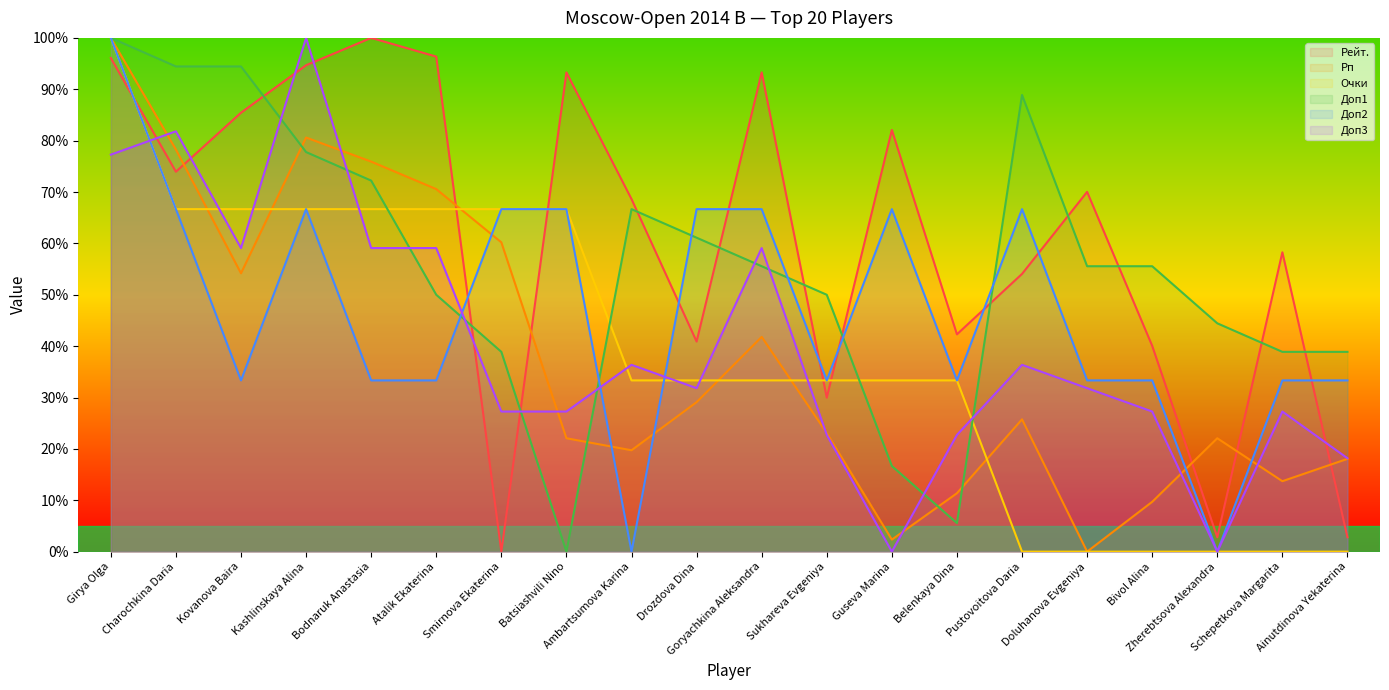

Reading left to right, extract all data points from this chart.

Рейт.: 96.1	73.9	85.4	94.7	100.0	96.4	0.0	93.3	68.6	40.9	93.3	30.0	82.1	42.3	54.1	70.0	40.1	2.8	58.3	2.8
Рп: 100.0	78.3	54.2	80.6	75.9	70.6	60.2	22.1	19.7	29.1	41.8	23.1	2.3	11.4	25.8	0.0	9.7	22.1	13.7	18.1
Очки: 100.0	66.7	66.7	66.7	66.7	66.7	66.7	66.7	33.3	33.3	33.3	33.3	33.3	33.3	0.0	0.0	0.0	0.0	0.0	0.0
Доп1: 100.0	94.4	94.4	77.8	72.2	50.0	38.9	0.0	66.7	61.1	55.6	50.0	16.7	5.6	88.9	55.6	55.6	44.4	38.9	38.9
Доп2: 100.0	66.7	33.3	66.7	33.3	33.3	66.7	66.7	0.0	66.7	66.7	33.3	66.7	33.3	66.7	33.3	33.3	0.0	33.3	33.3
Доп3: 77.3	81.8	59.1	100.0	59.1	59.1	27.3	27.3	36.4	31.8	59.1	22.7	0.0	22.7	36.4	31.8	27.3	0.0	27.3	18.2